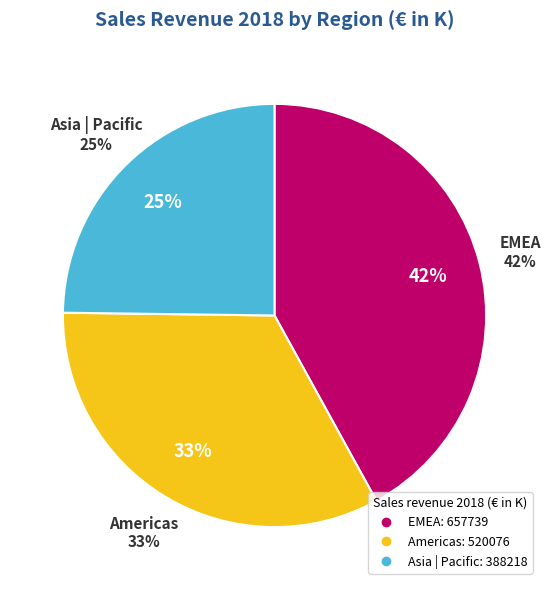

Count the number of slices in the pie.

3